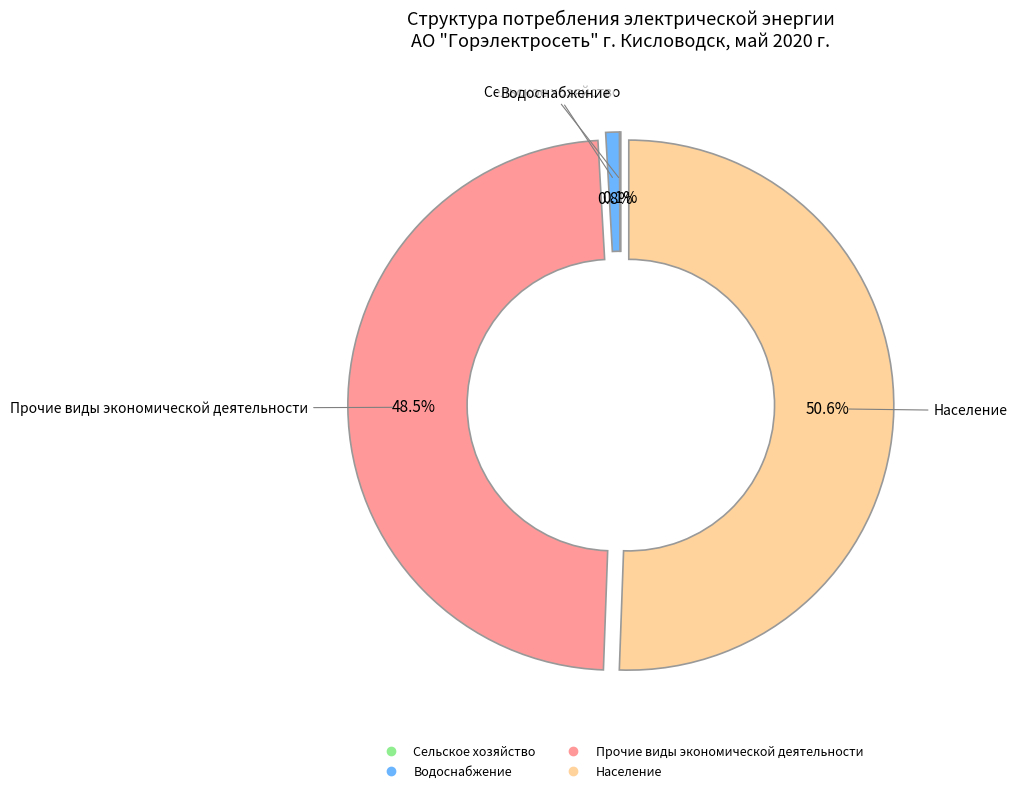

What is the largest slice in the pie chart?

Население